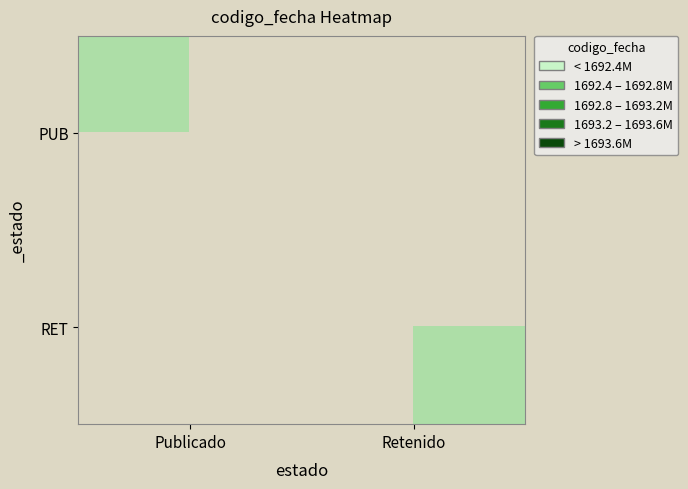

Between Publicado and Retenido, which is larger?

Retenido